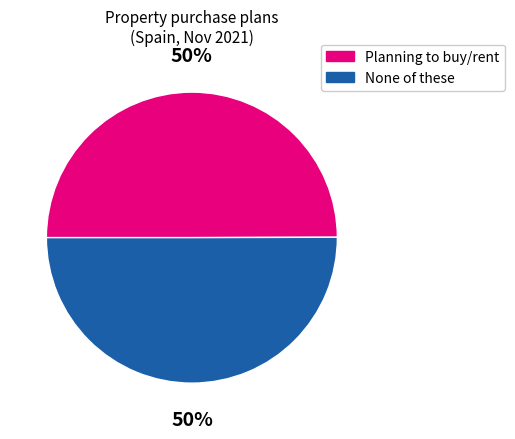

To the nearest percent, what portion does None of these represent?

50%